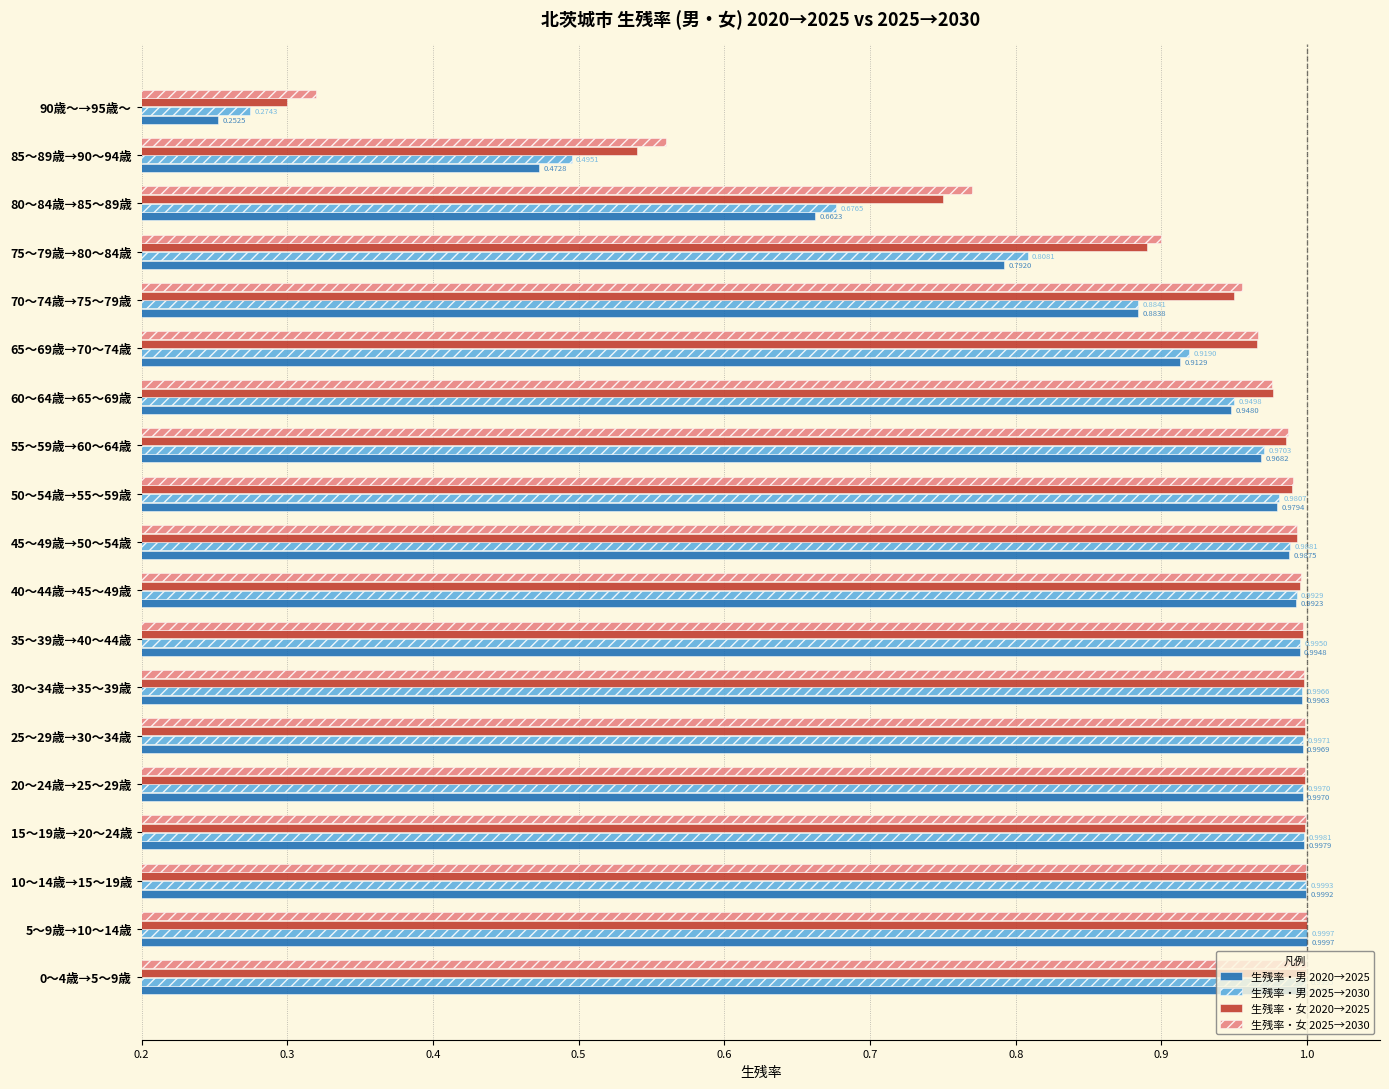

What is the sum of the 生残率・男 2025→2030 values at 35～39歳→40～44歳 and 55～59歳→60～64歳?

2.0